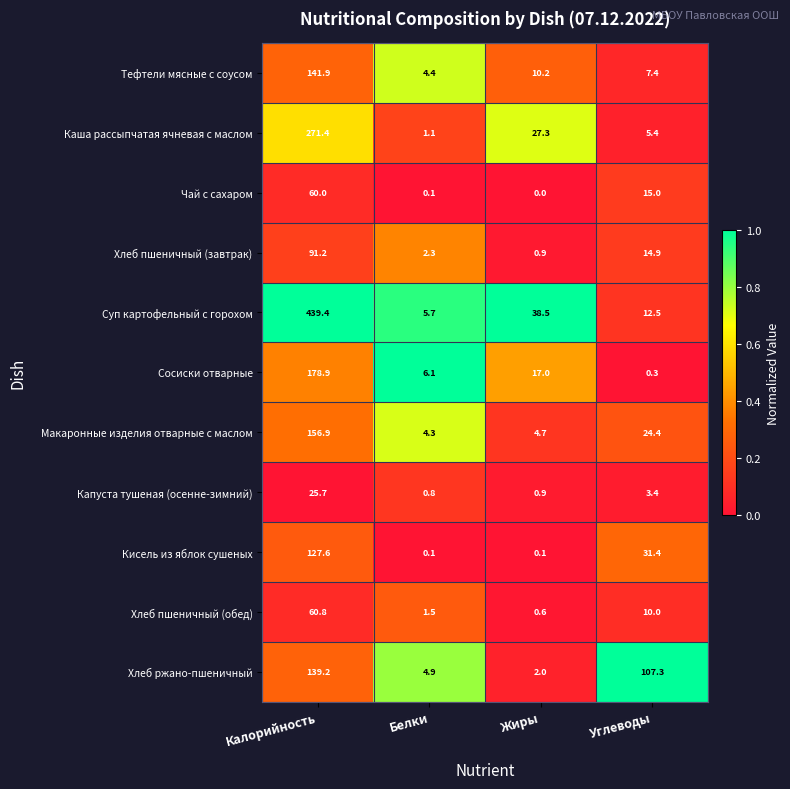

Is the value of Чай с сахаром at Белки greater than the value of Кисель из яблок сушеных at Калорийность?

No